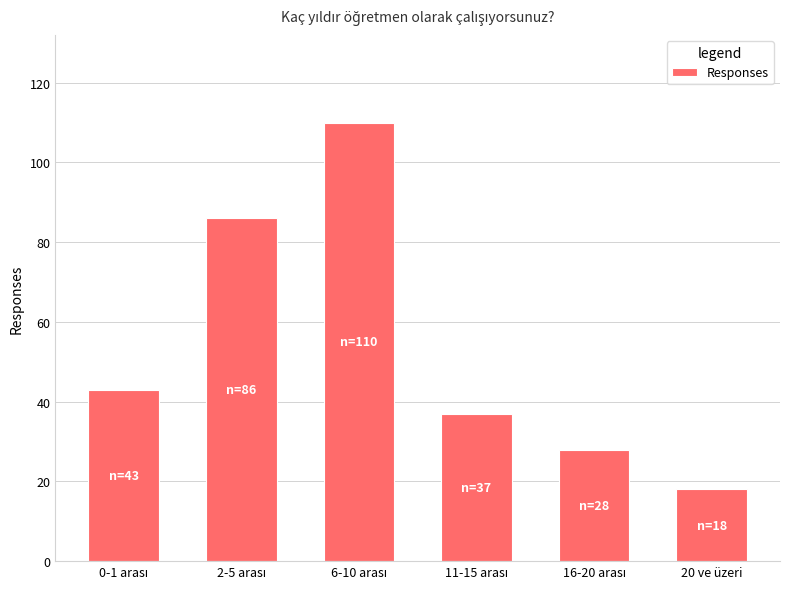

What is the greatest value displayed?

110